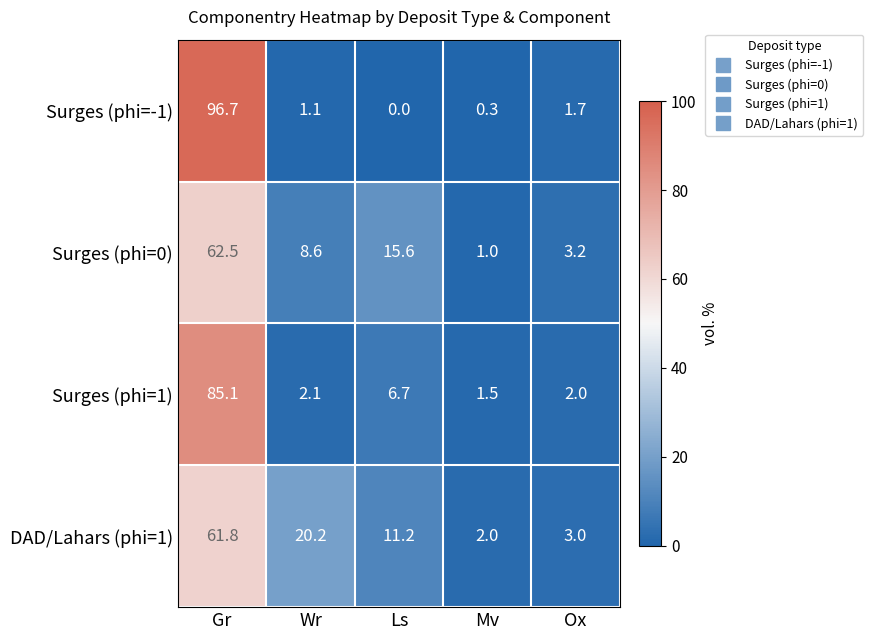

The DAD/Lahars (phi=1) series shows 1.3 at Mv. True or false?

False